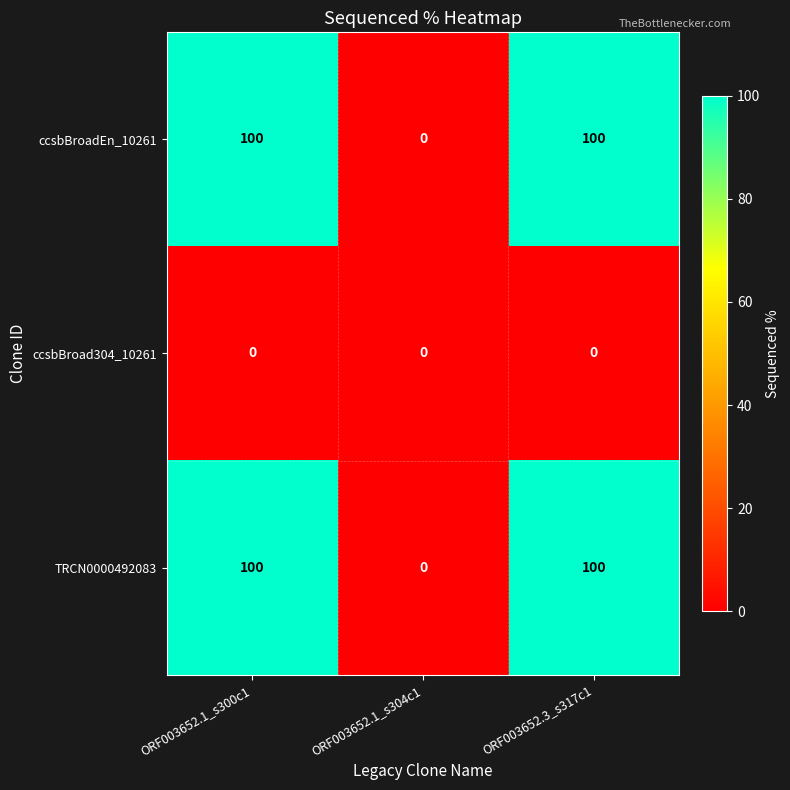

What is the difference between the highest and lowest values at ORF003652.3_s317c1?

100